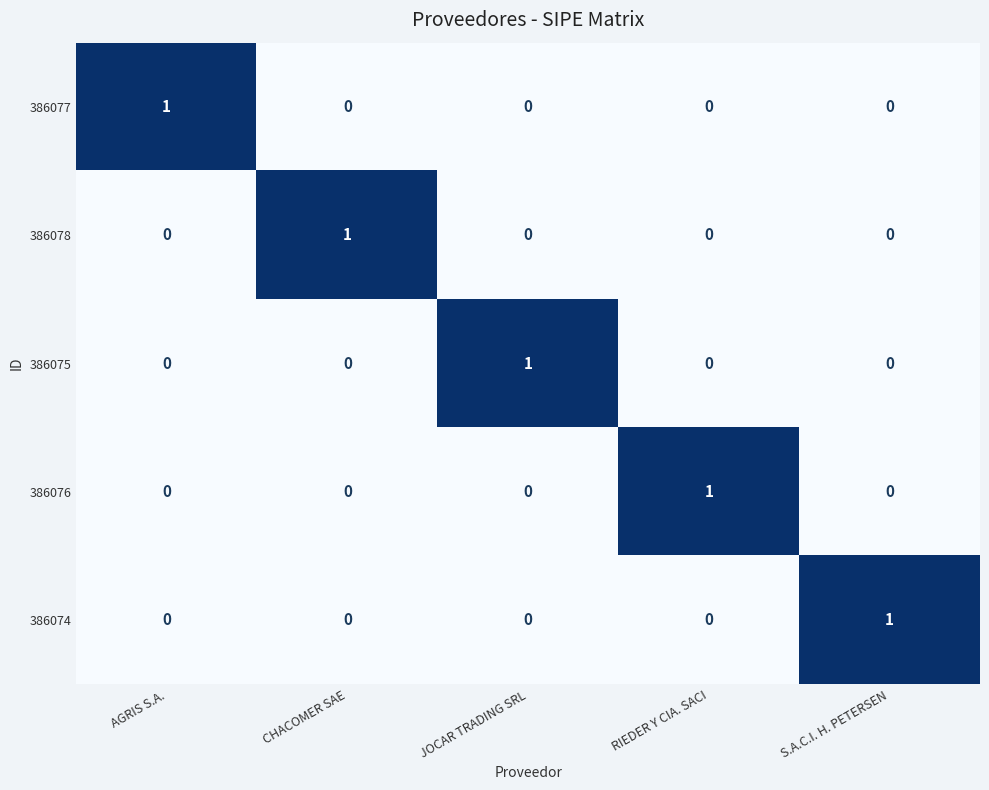

At how many categories does at least one series exceed 0?

5